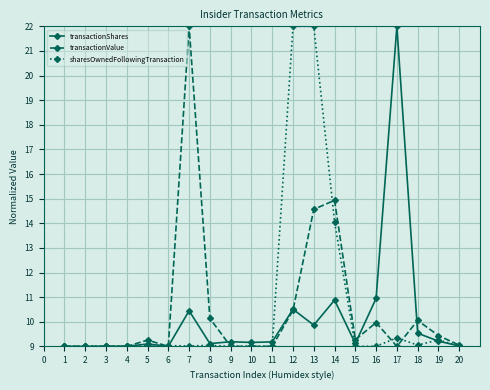

What is the difference between the second highest and second lowest values in the transactionValue series?

5.9